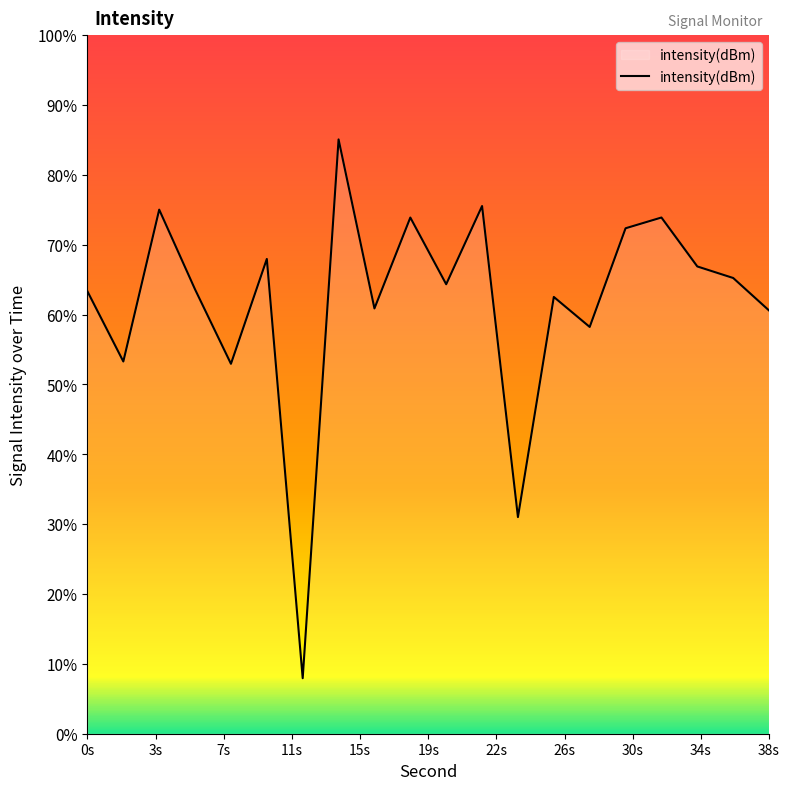

Does the chart display data point markers on the line(s)?

No